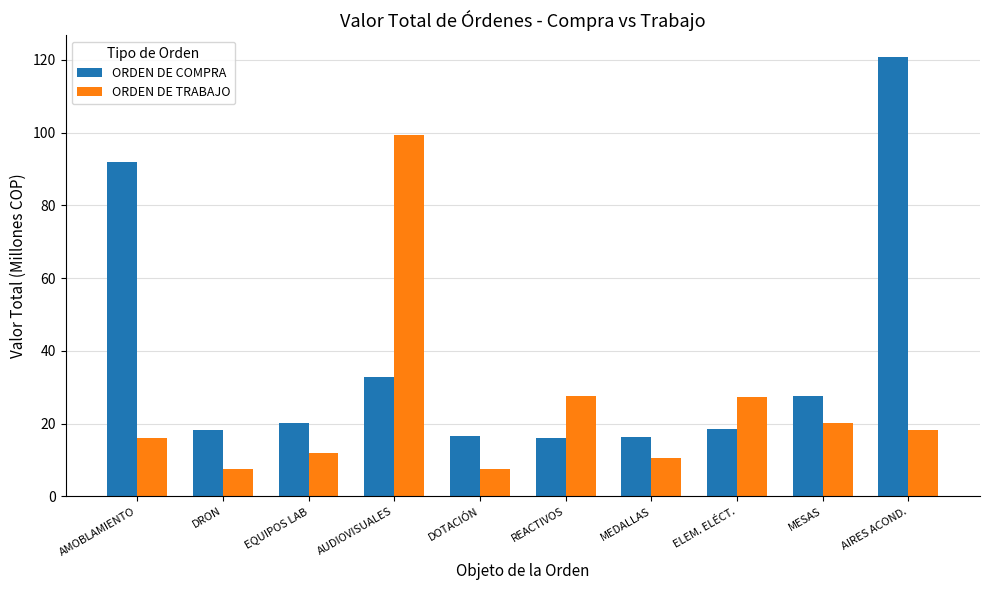

The ORDEN DE COMPRA series shows 36.0 at EQUIPOS LAB. True or false?

False